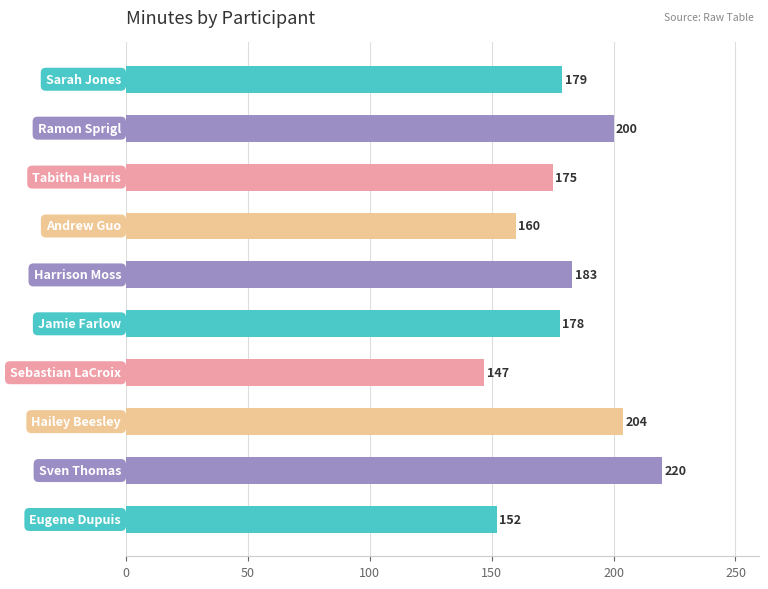

What is the greatest value displayed?

220